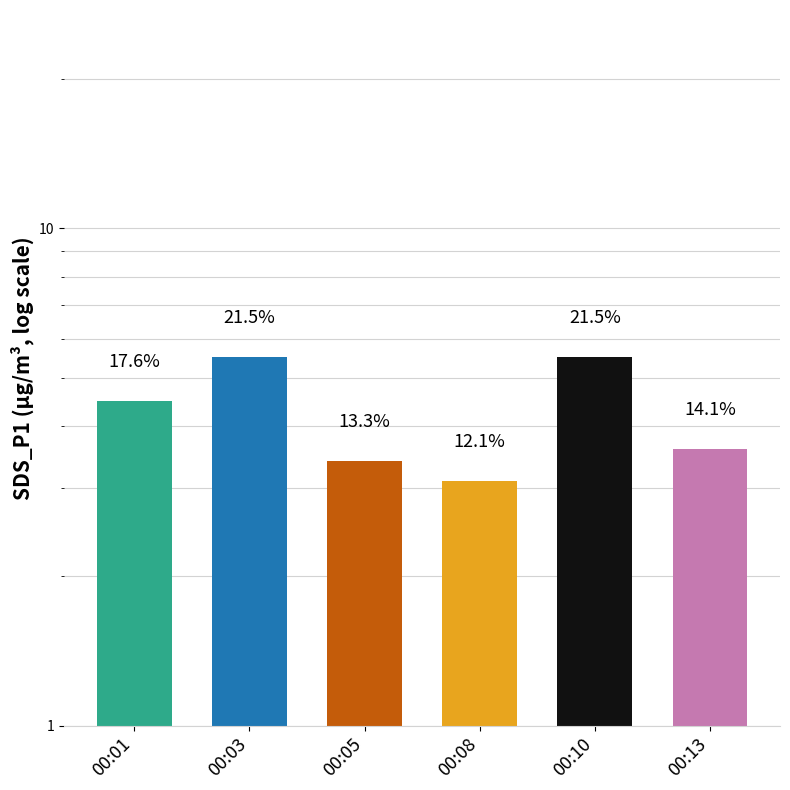

Reading left to right, transcribe all the data shown in this chart.

4.5	5.5	3.4	3.1	5.5	3.6